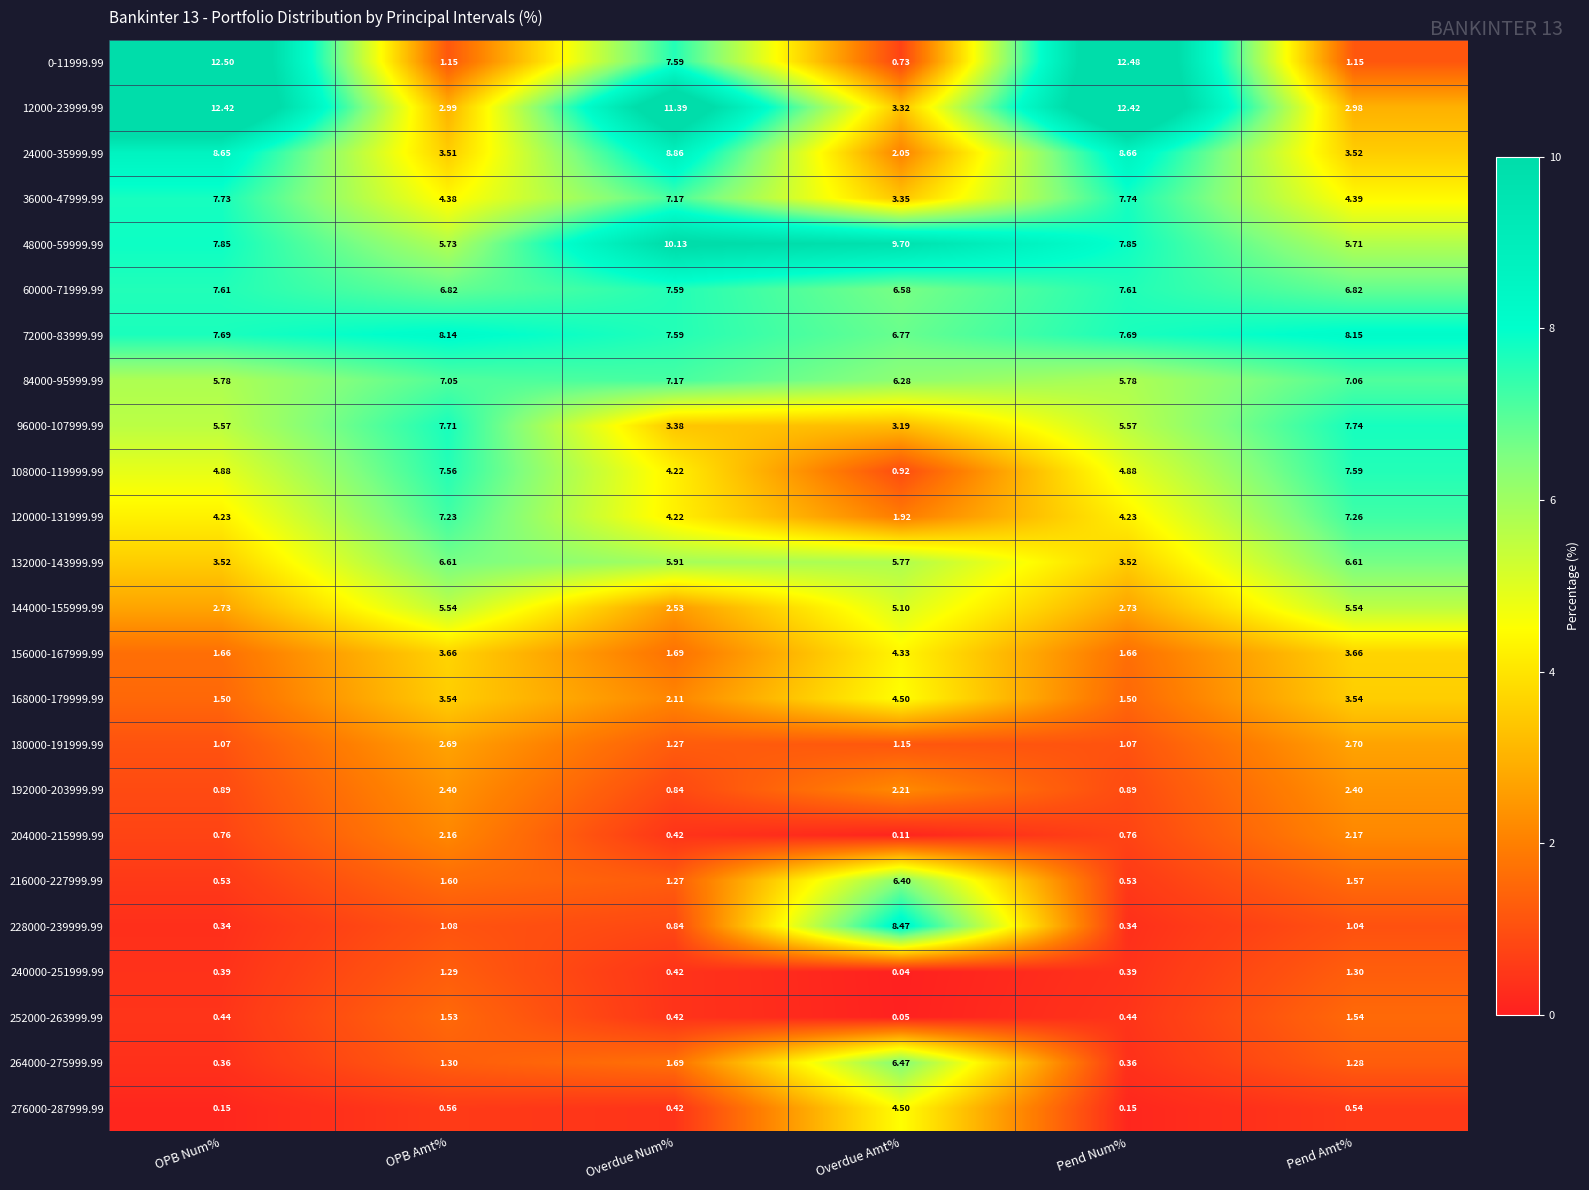

At which category does the chart reach its minimum across all series?

Overdue Amt%